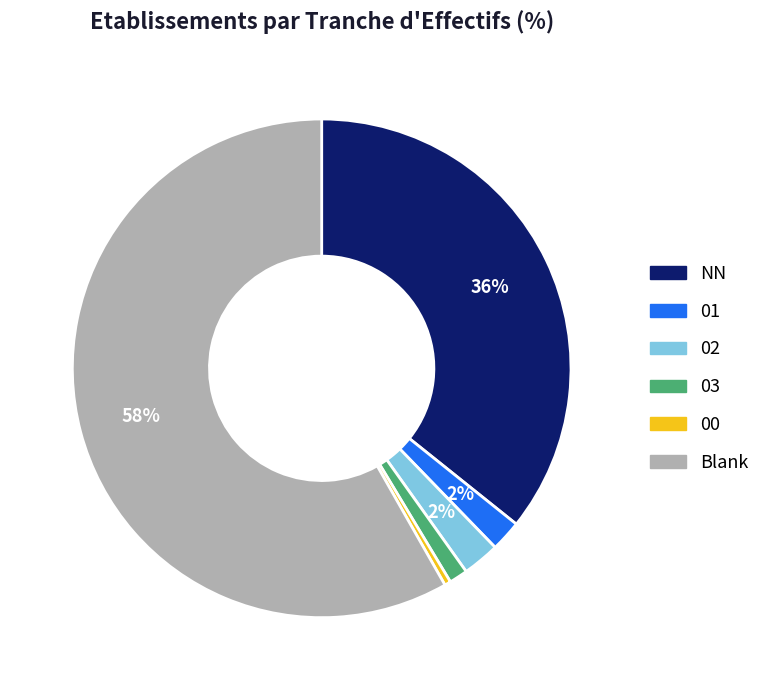

To the nearest percent, what is the average slice percentage?

17%